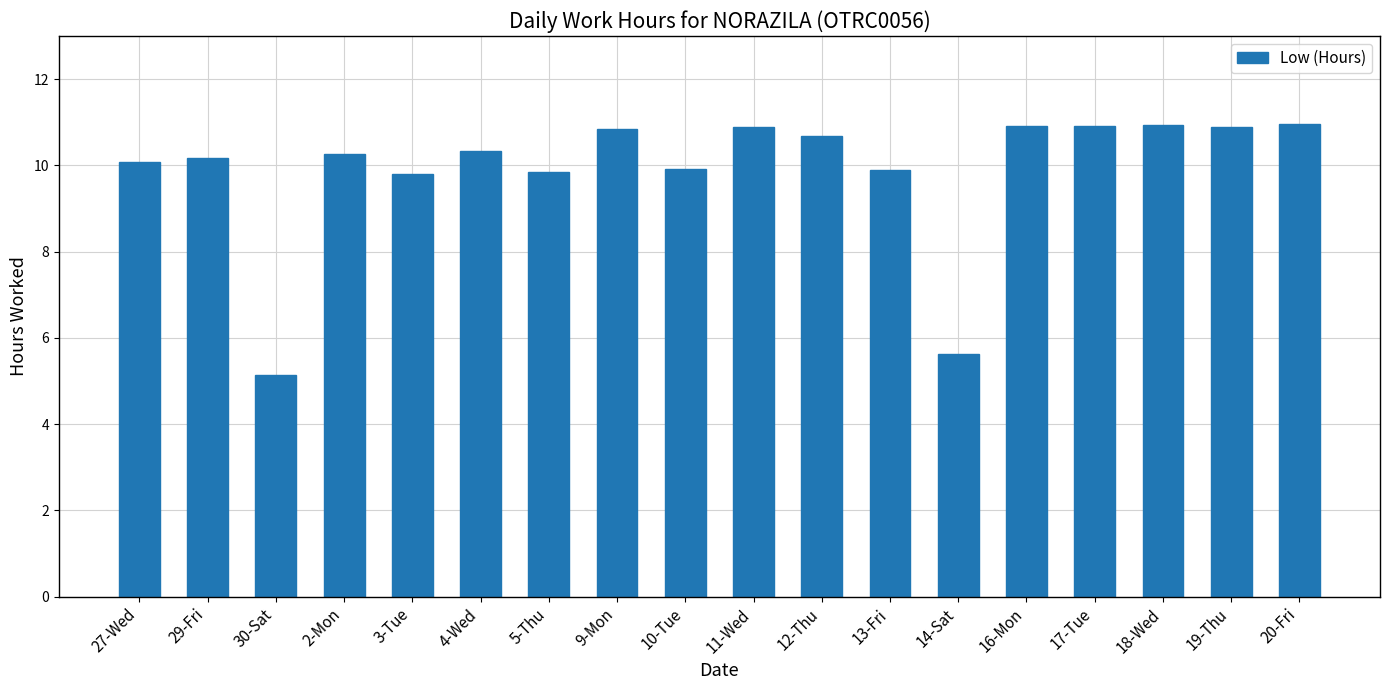

What is the label of the 4th bar from the left?

2-Mon